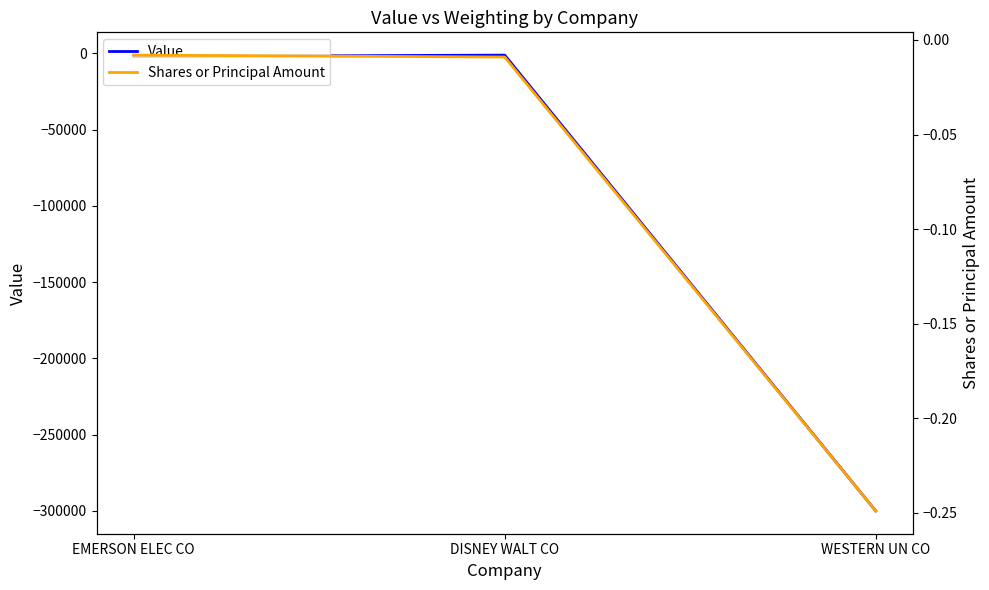

Which series changed the most between EMERSON ELEC CO and WESTERN UN CO?

Value